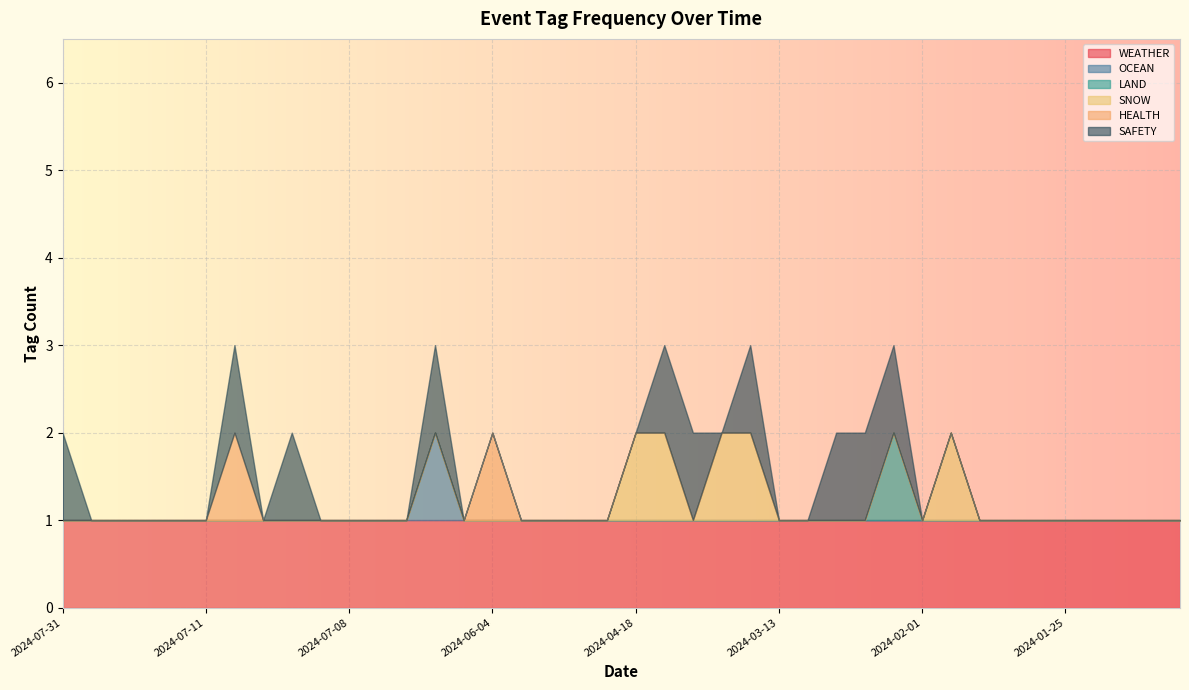

Reading left to right, list all the values displayed in this chart.

WEATHER: 2024-07-31=1	2024-07-25=1	2024-07-25=1	2024-07-19=1	2024-07-17=1	2024-07-11=1	2024-07-10=1	2024-07-10=1	2024-07-10=1	2024-07-10=1	2024-07-08=1	2024-07-04=1	2024-07-03=1	2024-07-01=1	2024-06-04=1	2024-06-04=1	2024-06-01=1	2024-05-09=1	2024-05-03=1	2024-04-19=1	2024-04-18=1	2024-04-15=1	2024-04-12=1	2024-04-09=1	2024-04-07=1	2024-03-13=1	2024-03-05=1	2024-03-02=1	2024-02-16=1	2024-02-15=1	2024-02-01=1	2024-02-01=1	2024-01-31=1	2024-01-29=1	2024-01-29=1	2024-01-25=1	2024-01-25=1	2024-01-24=1	2024-01-22=1	2024-01-19=1
OCEAN: 2024-07-31=0	2024-07-25=0	2024-07-25=0	2024-07-19=0	2024-07-17=0	2024-07-11=0	2024-07-10=0	2024-07-10=0	2024-07-10=0	2024-07-10=0	2024-07-08=0	2024-07-04=0	2024-07-03=0	2024-07-01=1	2024-06-04=0	2024-06-04=0	2024-06-01=0	2024-05-09=0	2024-05-03=0	2024-04-19=0	2024-04-18=0	2024-04-15=0	2024-04-12=0	2024-04-09=0	2024-04-07=0	2024-03-13=0	2024-03-05=0	2024-03-02=0	2024-02-16=0	2024-02-15=0	2024-02-01=0	2024-02-01=0	2024-01-31=0	2024-01-29=0	2024-01-29=0	2024-01-25=0	2024-01-25=0	2024-01-24=0	2024-01-22=0	2024-01-19=0
LAND: 2024-07-31=0	2024-07-25=0	2024-07-25=0	2024-07-19=0	2024-07-17=0	2024-07-11=0	2024-07-10=0	2024-07-10=0	2024-07-10=0	2024-07-10=0	2024-07-08=0	2024-07-04=0	2024-07-03=0	2024-07-01=0	2024-06-04=0	2024-06-04=0	2024-06-01=0	2024-05-09=0	2024-05-03=0	2024-04-19=0	2024-04-18=0	2024-04-15=0	2024-04-12=0	2024-04-09=0	2024-04-07=0	2024-03-13=0	2024-03-05=0	2024-03-02=0	2024-02-16=0	2024-02-15=1	2024-02-01=0	2024-02-01=0	2024-01-31=0	2024-01-29=0	2024-01-29=0	2024-01-25=0	2024-01-25=0	2024-01-24=0	2024-01-22=0	2024-01-19=0
SNOW: 2024-07-31=0	2024-07-25=0	2024-07-25=0	2024-07-19=0	2024-07-17=0	2024-07-11=0	2024-07-10=0	2024-07-10=0	2024-07-10=0	2024-07-10=0	2024-07-08=0	2024-07-04=0	2024-07-03=0	2024-07-01=0	2024-06-04=0	2024-06-04=0	2024-06-01=0	2024-05-09=0	2024-05-03=0	2024-04-19=0	2024-04-18=1	2024-04-15=1	2024-04-12=0	2024-04-09=1	2024-04-07=1	2024-03-13=0	2024-03-05=0	2024-03-02=0	2024-02-16=0	2024-02-15=0	2024-02-01=0	2024-02-01=1	2024-01-31=0	2024-01-29=0	2024-01-29=0	2024-01-25=0	2024-01-25=0	2024-01-24=0	2024-01-22=0	2024-01-19=0
HEALTH: 2024-07-31=0	2024-07-25=0	2024-07-25=0	2024-07-19=0	2024-07-17=0	2024-07-11=0	2024-07-10=1	2024-07-10=0	2024-07-10=0	2024-07-10=0	2024-07-08=0	2024-07-04=0	2024-07-03=0	2024-07-01=0	2024-06-04=0	2024-06-04=1	2024-06-01=0	2024-05-09=0	2024-05-03=0	2024-04-19=0	2024-04-18=0	2024-04-15=0	2024-04-12=0	2024-04-09=0	2024-04-07=0	2024-03-13=0	2024-03-05=0	2024-03-02=0	2024-02-16=0	2024-02-15=0	2024-02-01=0	2024-02-01=0	2024-01-31=0	2024-01-29=0	2024-01-29=0	2024-01-25=0	2024-01-25=0	2024-01-24=0	2024-01-22=0	2024-01-19=0
SAFETY: 2024-07-31=1	2024-07-25=0	2024-07-25=0	2024-07-19=0	2024-07-17=0	2024-07-11=0	2024-07-10=1	2024-07-10=0	2024-07-10=1	2024-07-10=0	2024-07-08=0	2024-07-04=0	2024-07-03=0	2024-07-01=1	2024-06-04=0	2024-06-04=0	2024-06-01=0	2024-05-09=0	2024-05-03=0	2024-04-19=0	2024-04-18=0	2024-04-15=1	2024-04-12=1	2024-04-09=0	2024-04-07=1	2024-03-13=0	2024-03-05=0	2024-03-02=1	2024-02-16=1	2024-02-15=1	2024-02-01=0	2024-02-01=0	2024-01-31=0	2024-01-29=0	2024-01-29=0	2024-01-25=0	2024-01-25=0	2024-01-24=0	2024-01-22=0	2024-01-19=0